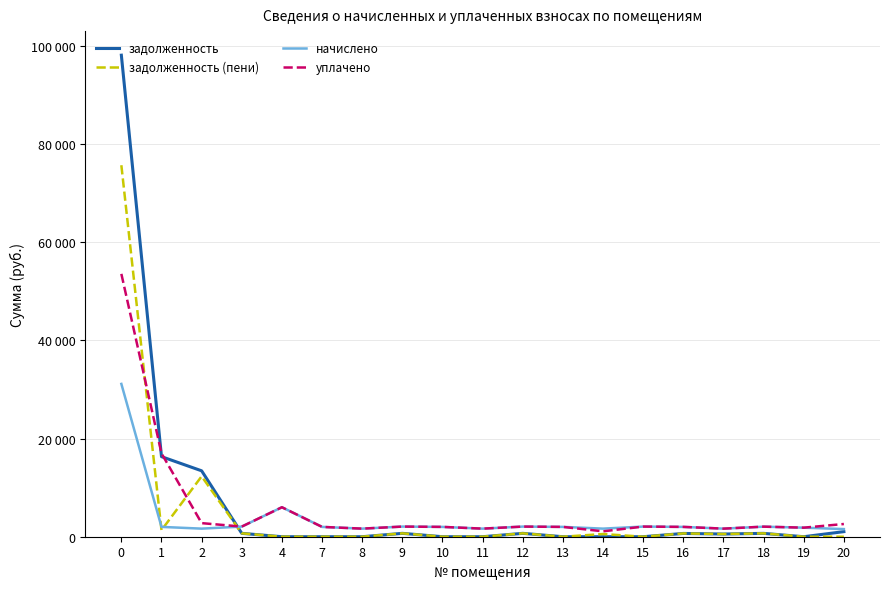

What is the value of the уплачено point at the 1st from the left?

53534.7